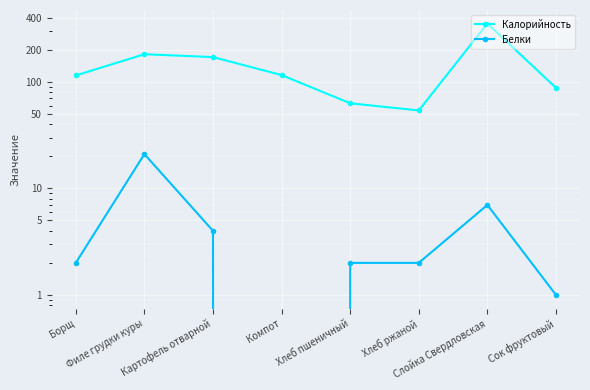

How many interior local peaks does the Калорийность series have?

2